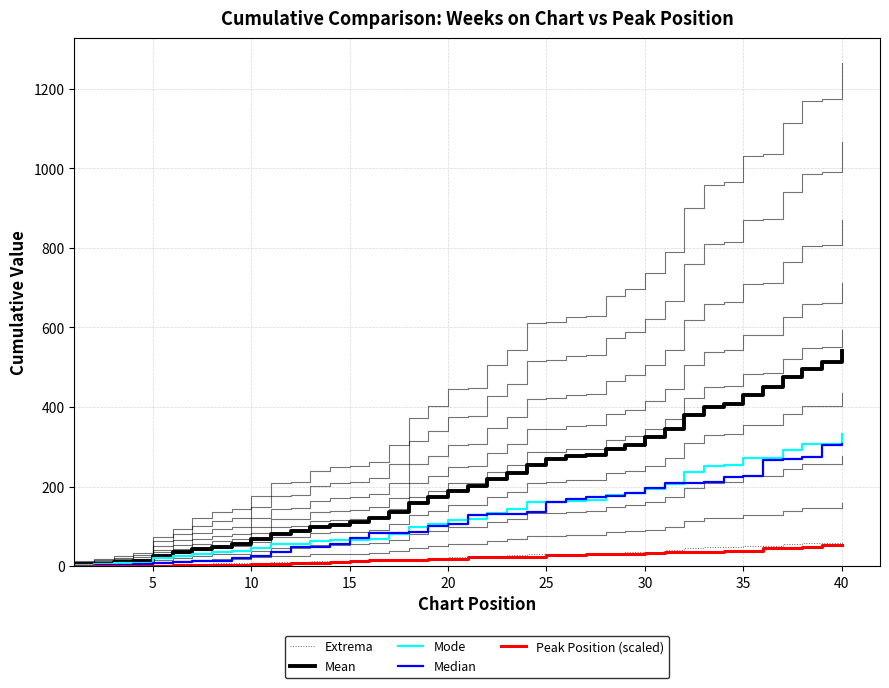

What are all the series names shown in the legend?

Extrema, Mean, Mode, Median, Peak Position (scaled)